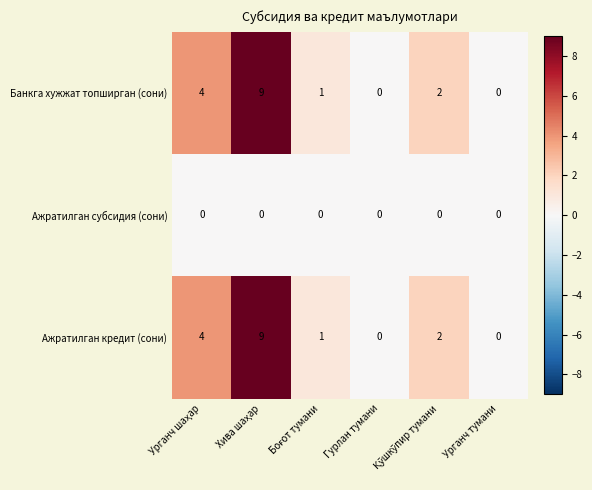

What is the maximum value shown in the chart?

9